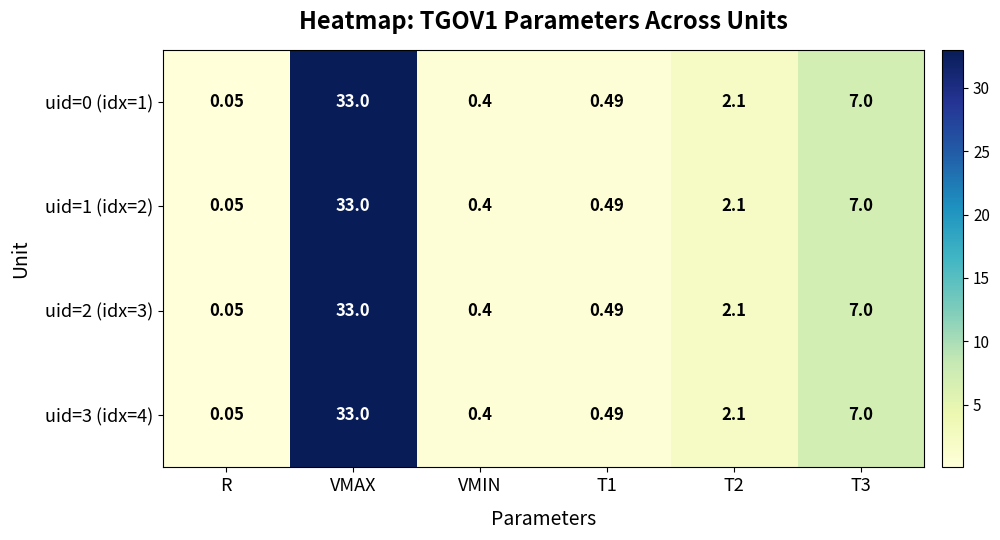

At which label does uid=2 (idx=3) first exceed 2?

VMAX